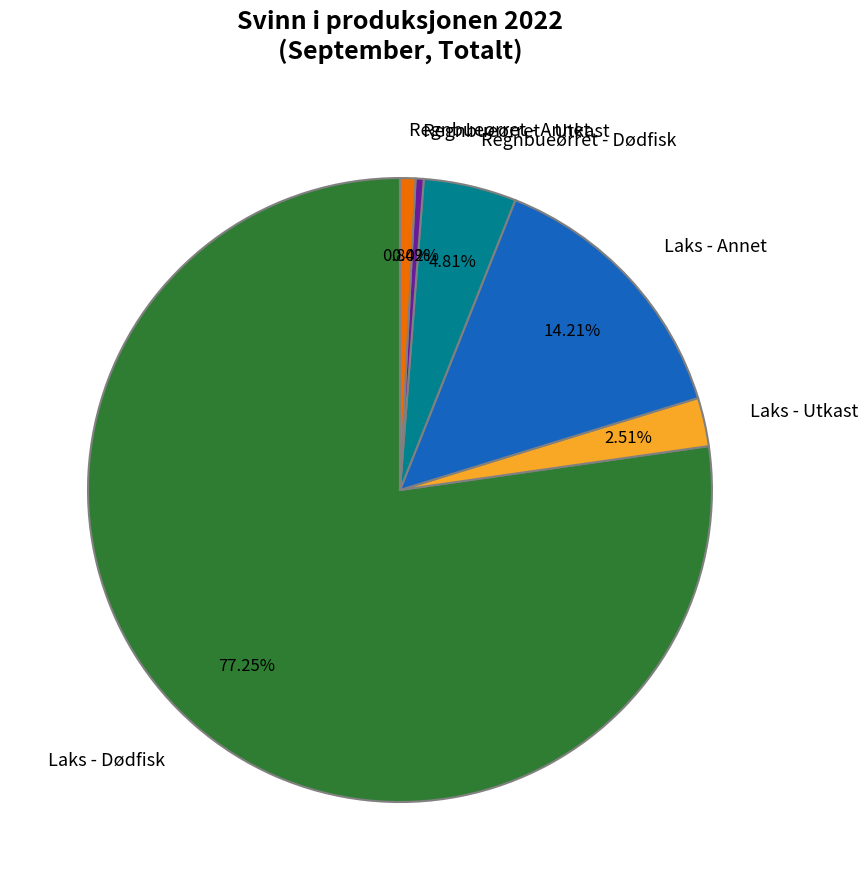

Does any single category account for the majority?

Yes